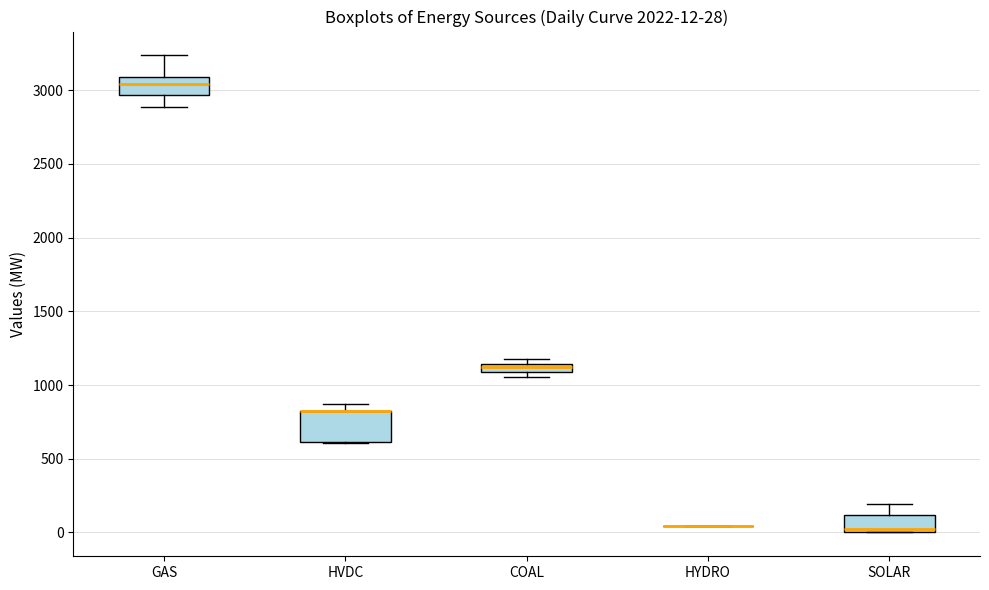

Which box is the tallest, from its lower edge to its upper edge?

HVDC